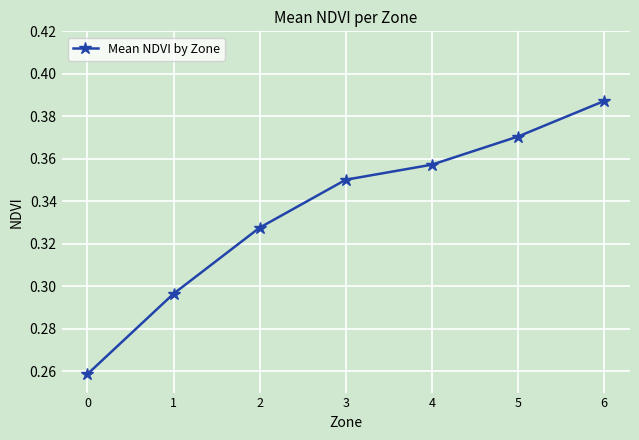

The value at 0 is 0.4. True or false?

False